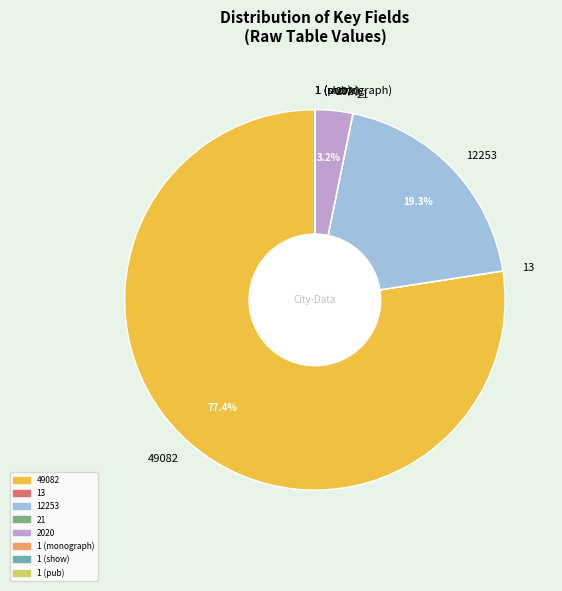

Which slice is the largest?

49082